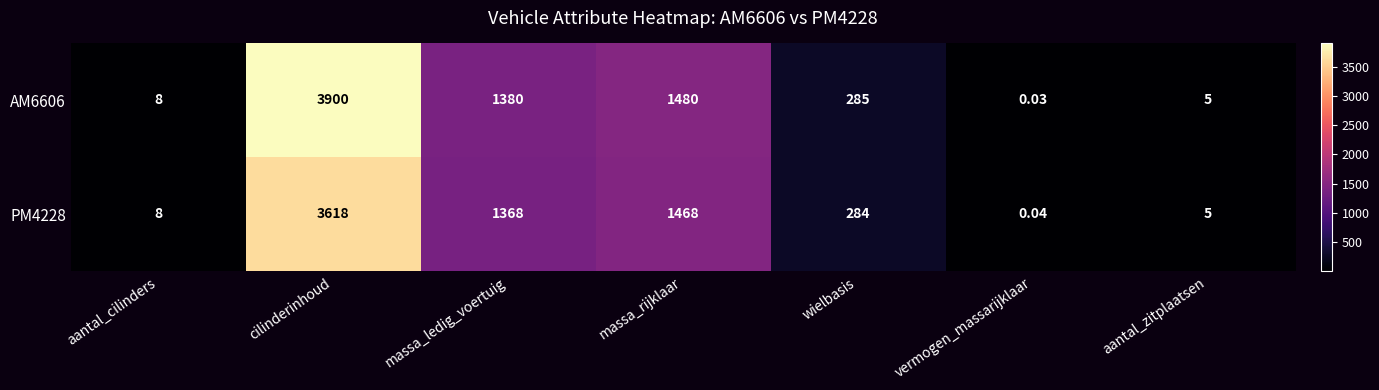

Which category has the lowest value across all series?

vermogen_massarijklaar